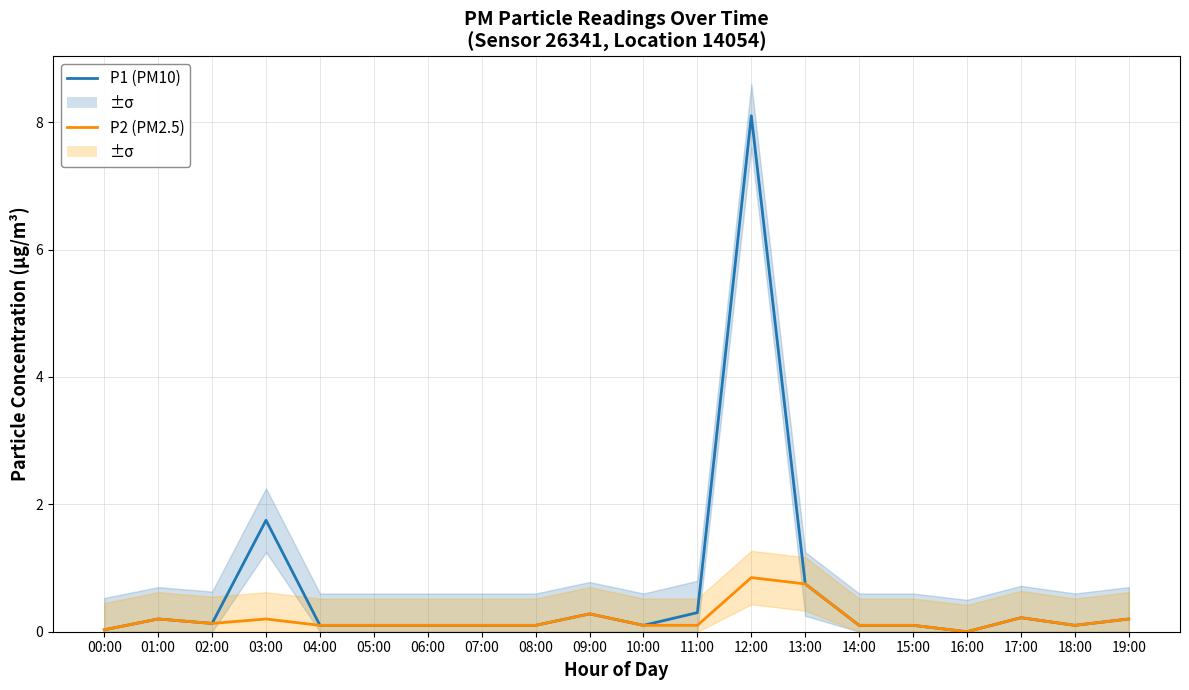

List the series in order of their overall mean, highest first.

P1 (PM10), P2 (PM2.5)